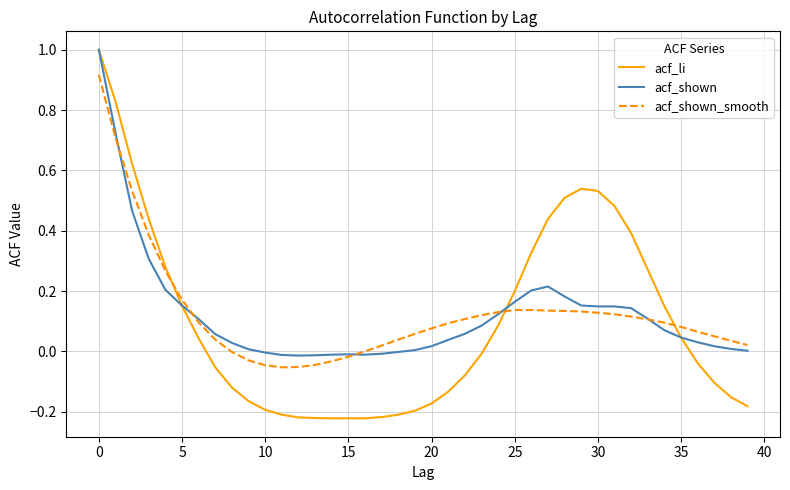

How many negative values does the acf_li series have?

21